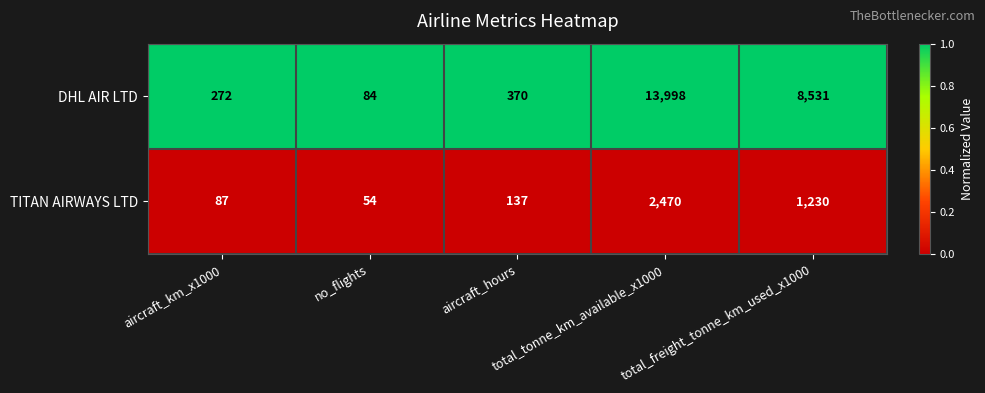

What is the maximum value shown in the chart?

13998